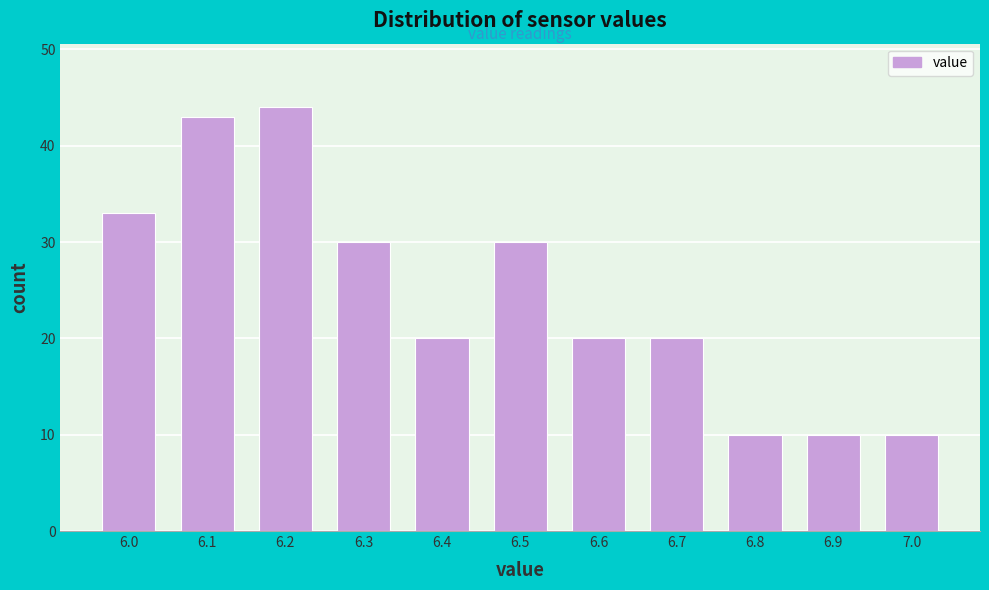

Which range on the x-axis has the tallest bar?

6.15 to 6.25